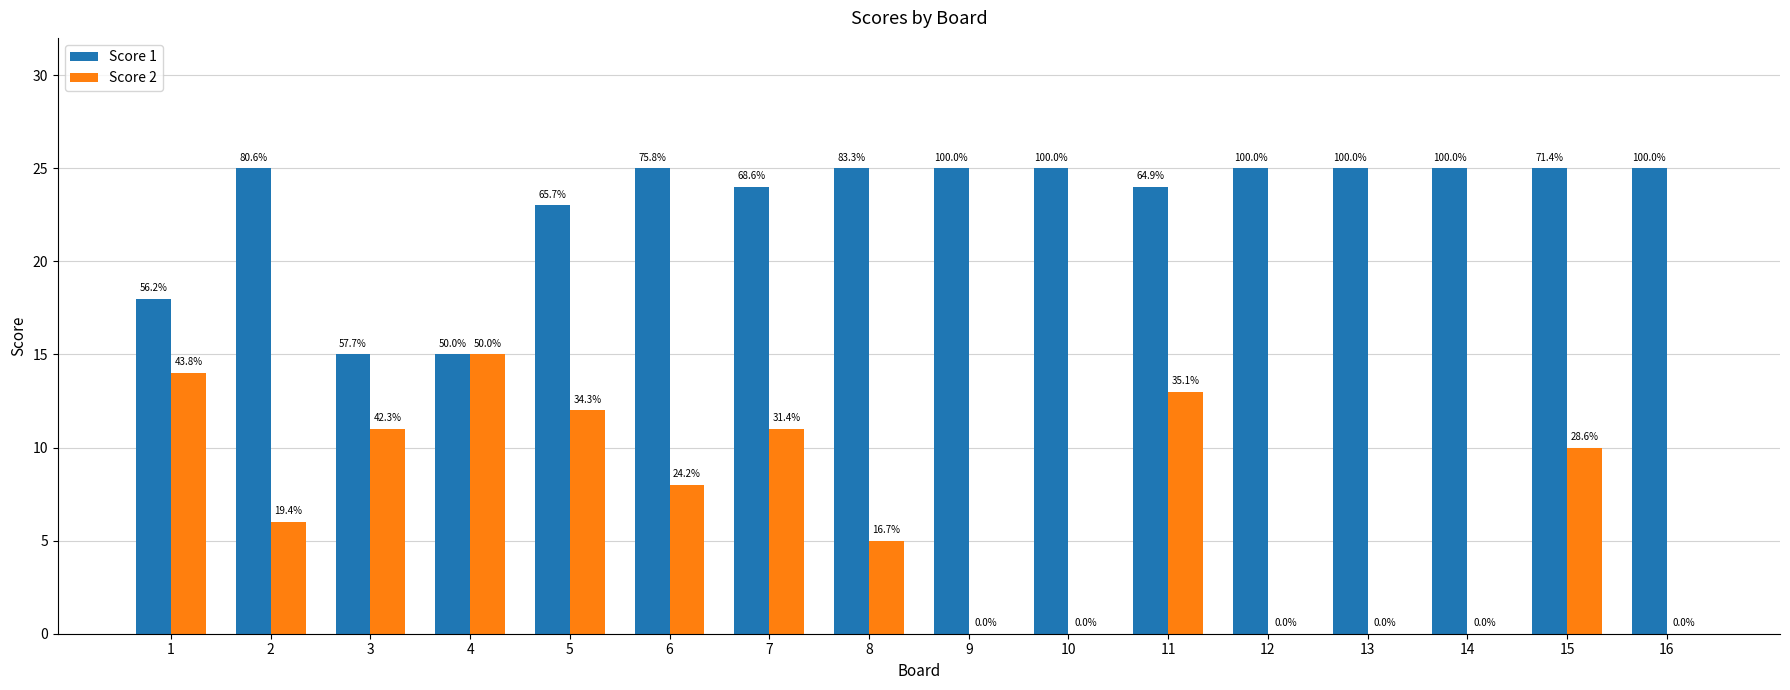

What are all the series names shown in the legend?

Score 1, Score 2